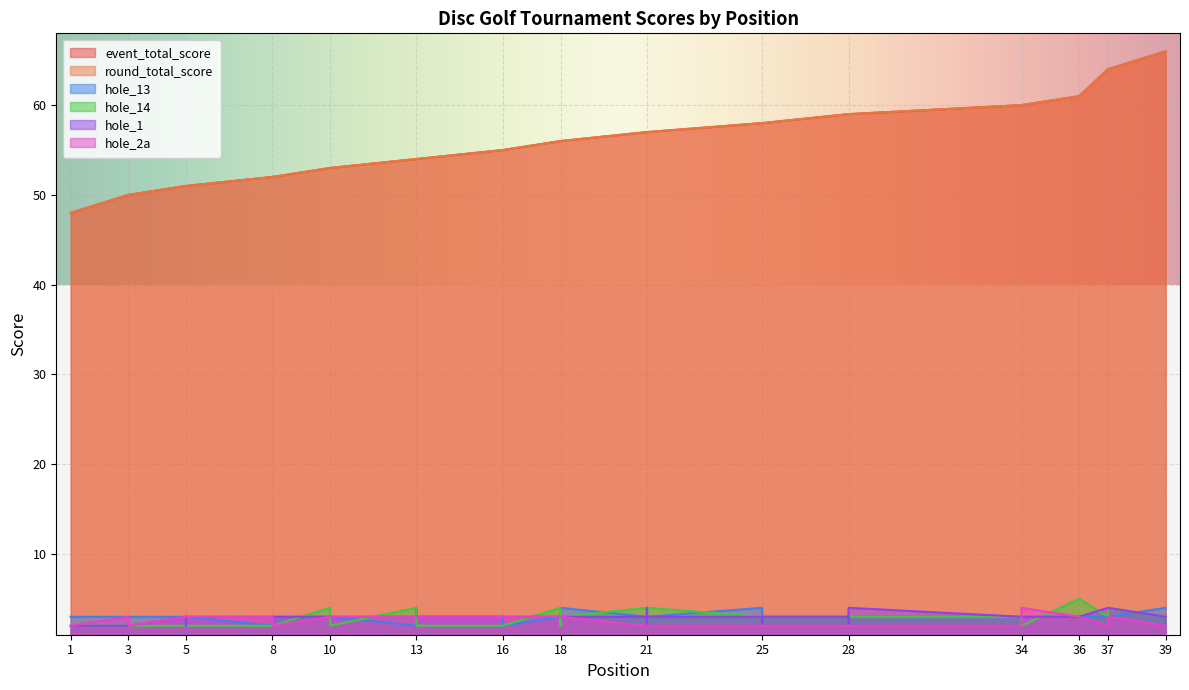

Rank the series by their maximum value, from highest to lowest.

event_total_score, round_total_score, hole_14, hole_13, hole_1, hole_2a